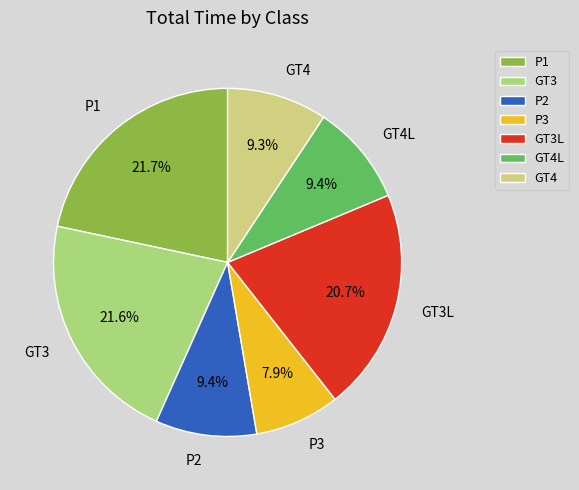

What is the smallest slice in the pie chart?

P3